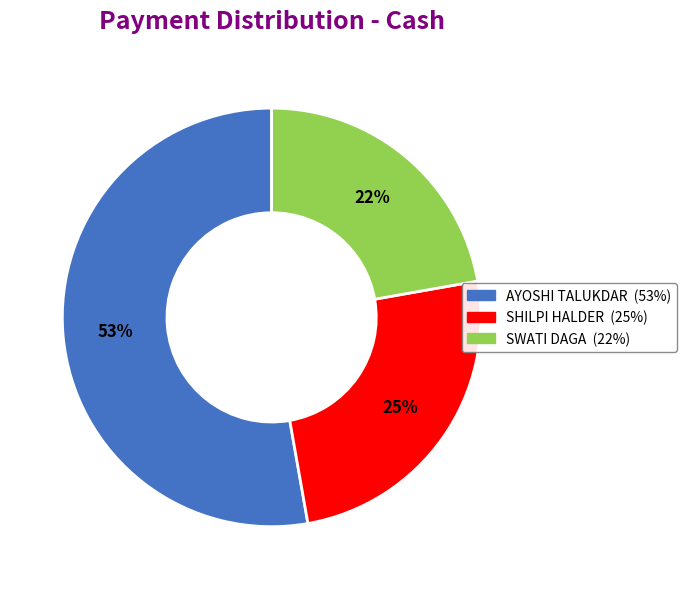

To the nearest percent, what is the combined percentage of SWATI DAGA and SHILPI HALDER?

47%